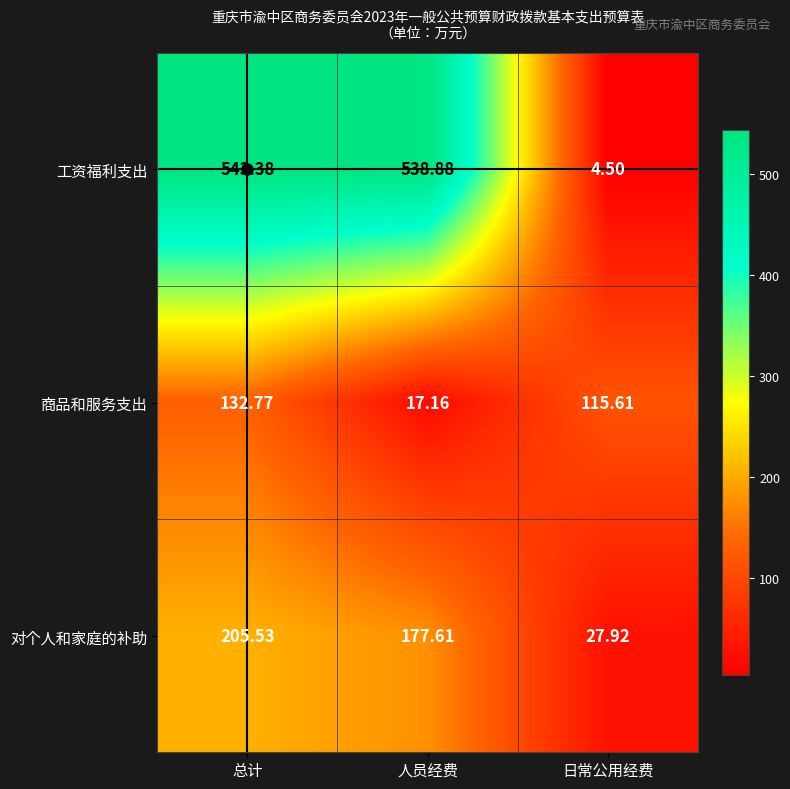

At which category is the sum across all series the highest?

总计